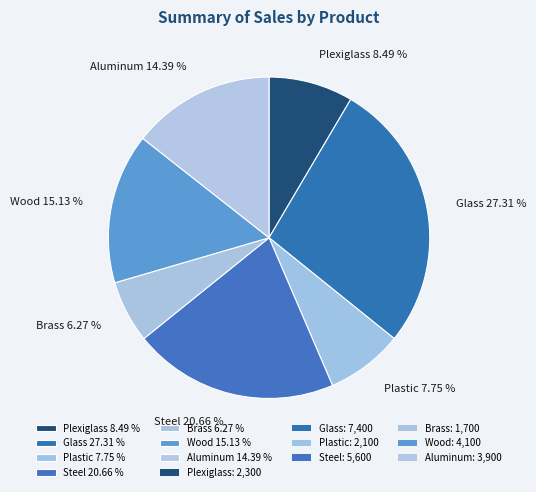

True or false: Aluminum accounts for 14% of the total.

True